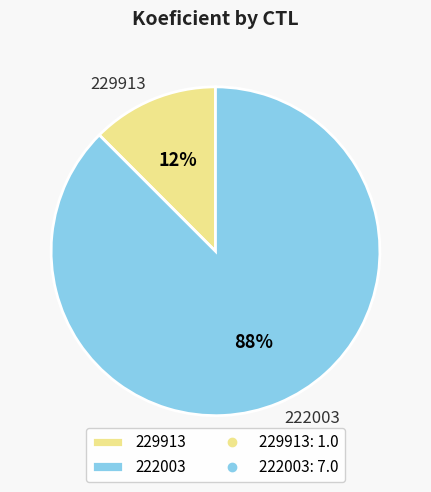

Is the sum of 222003 and 229913 greater than half?

Yes